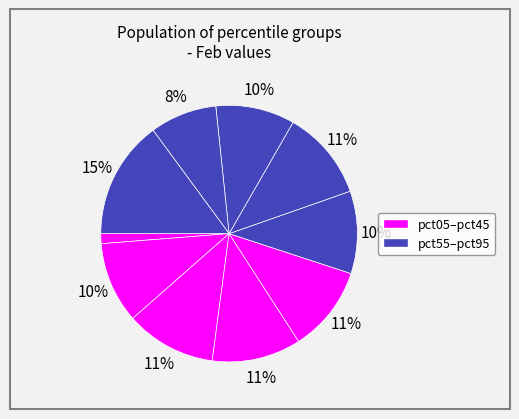

How many segments does this pie chart have?

10